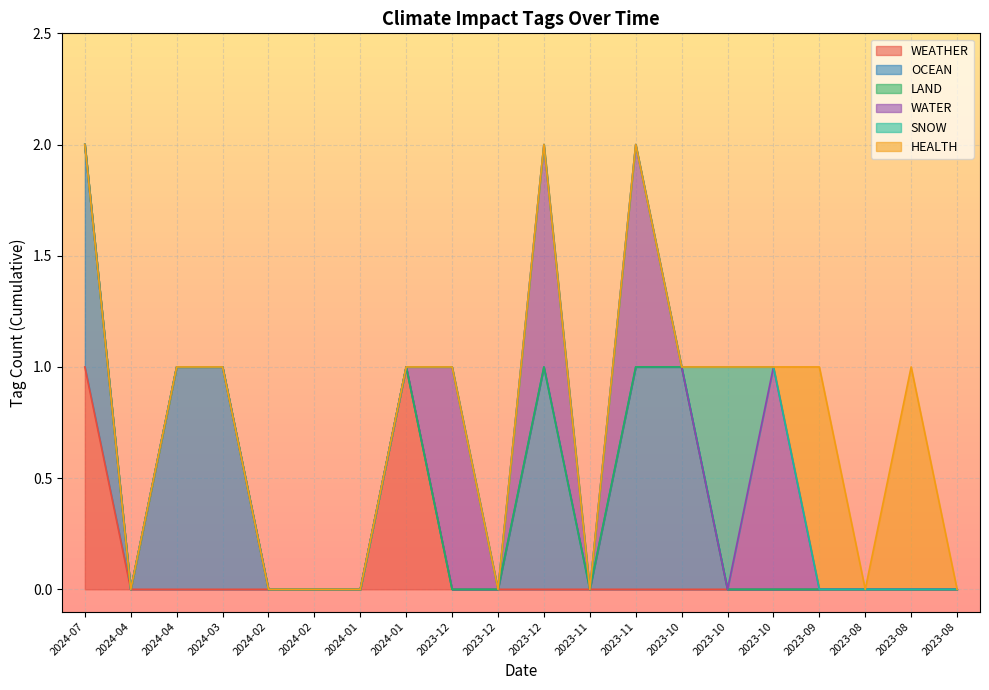

Between 2023-11 and 2024-04, which is larger?

2023-11